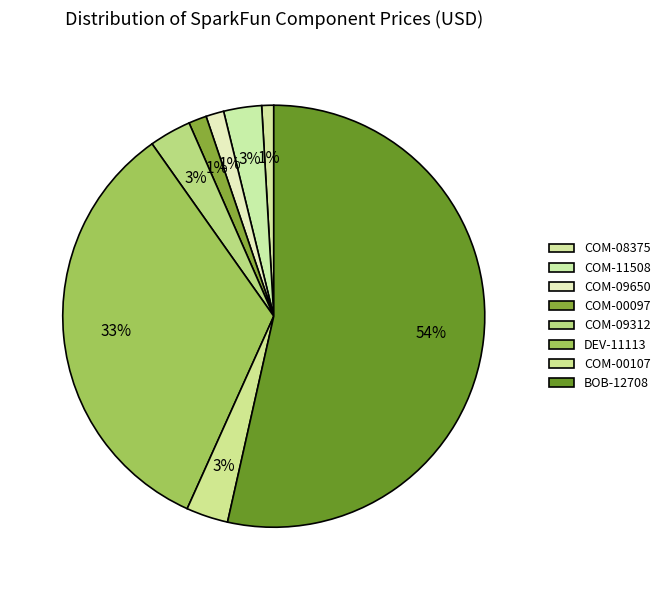

Is it true that DEV-11113 is 33% of the pie?

True